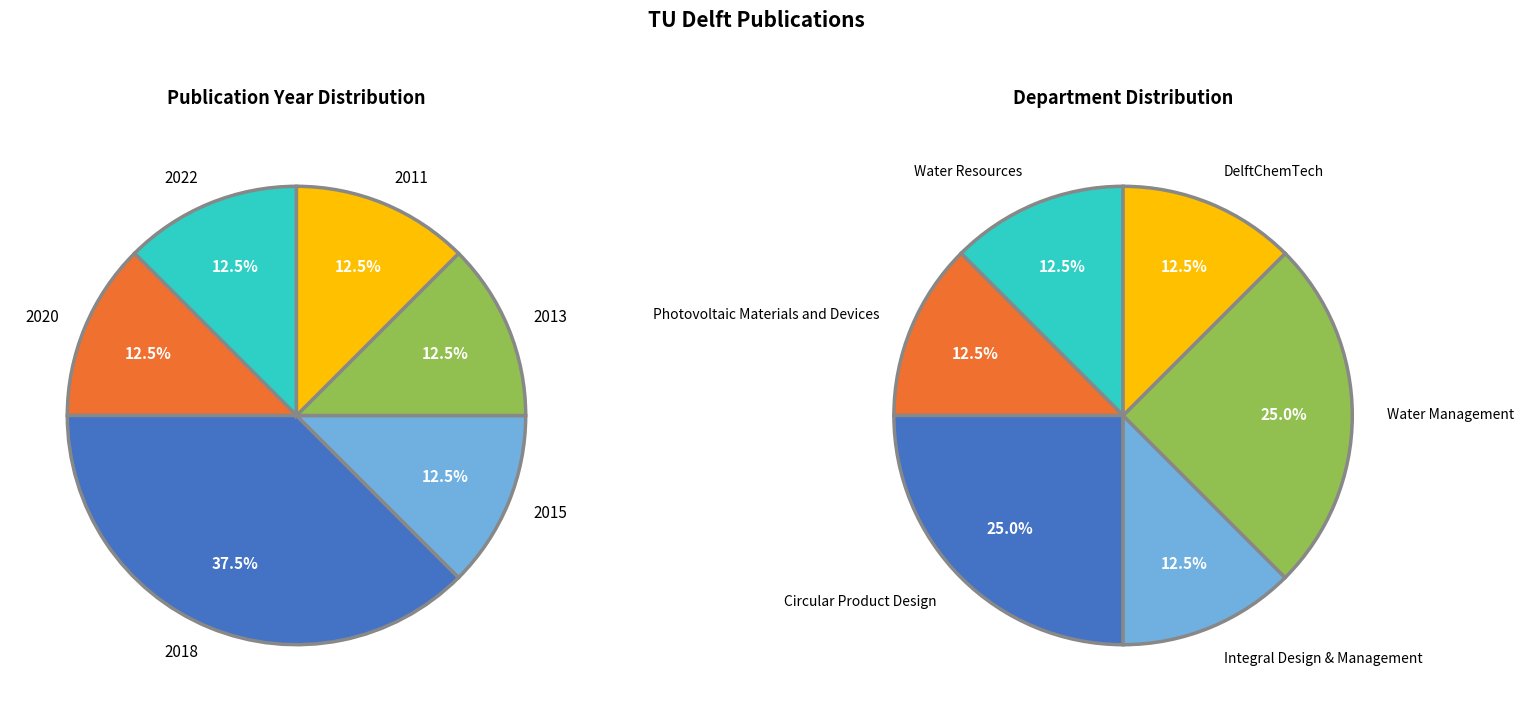

Does any single category account for the majority?

No